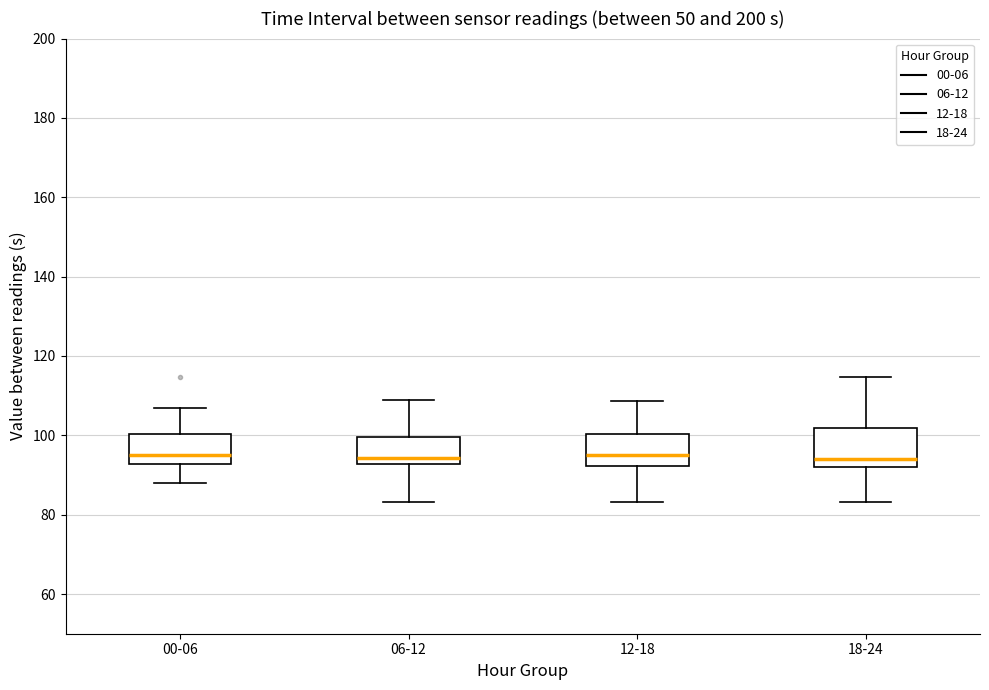

Reading left to right, transcribe this box plot: for each box, give where its median line is, the range the box spans, and where its two whiskers end, as read against the y-axis. The values are not printed on the chart, so give them approximately, as read against the axis.

00-06: median 94, box 92 to 100, whiskers 88 to 106
06-12: median 94, box 92 to 100, whiskers 84 to 110
12-18: median 94, box 92 to 100, whiskers 84 to 108
18-24: median 94, box 92 to 102, whiskers 84 to 114